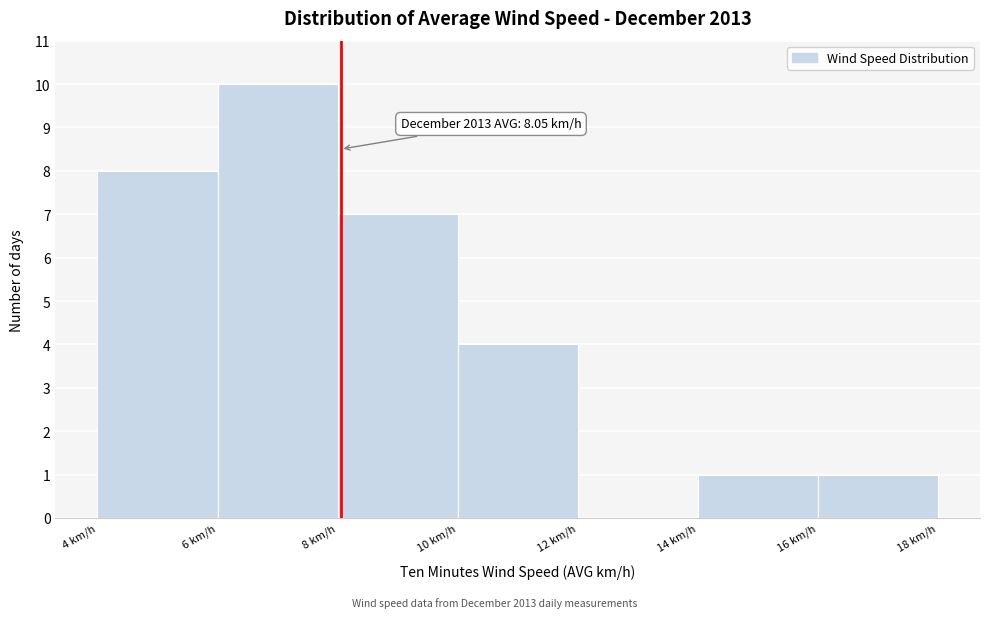

Over which range of the x-axis is the bar tallest?

6 to 8